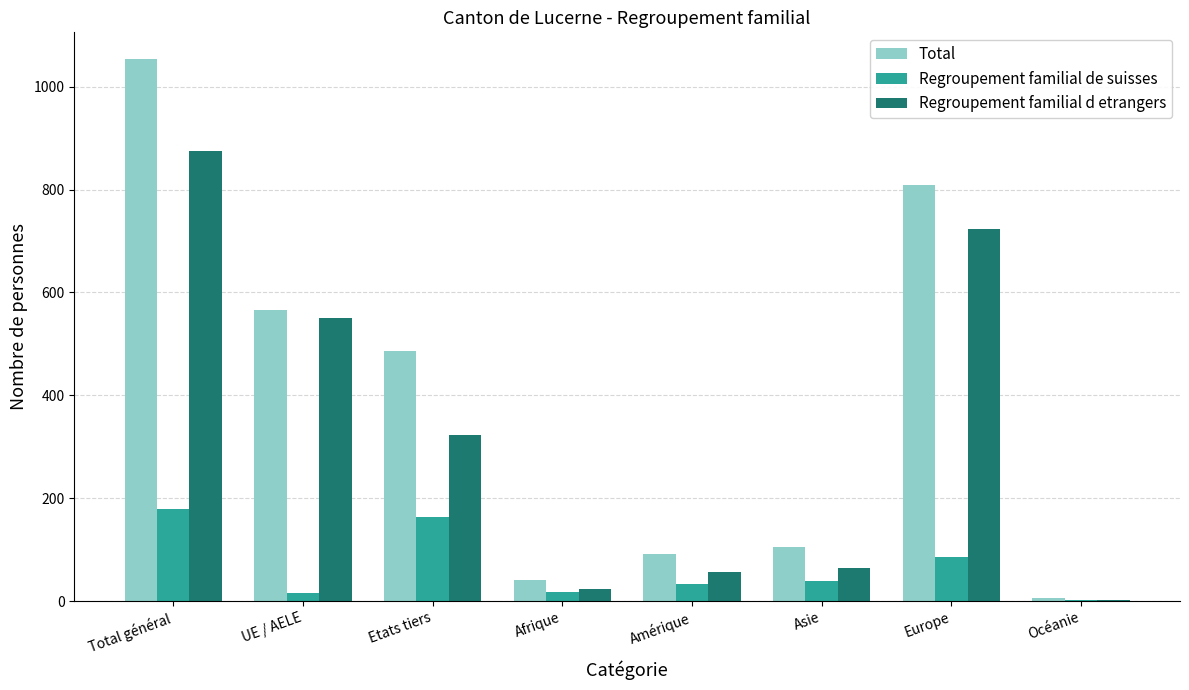

What is the average value of the Total series?

395